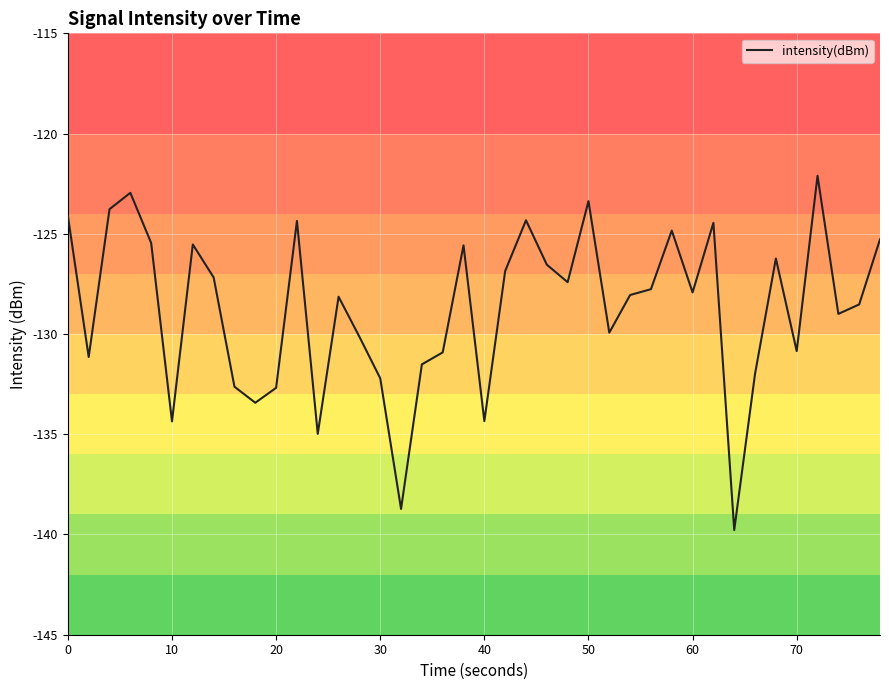

What is the difference between the maximum and minimum values?

17.7